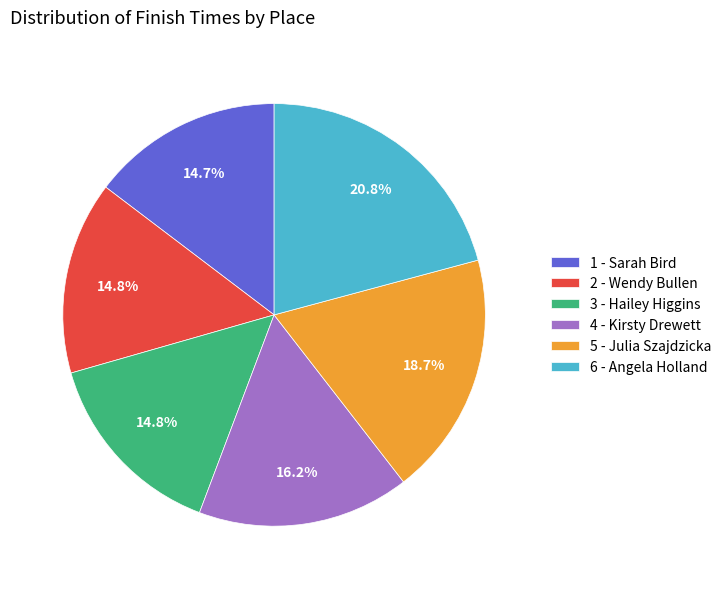

Is there a majority slice in this chart?

No